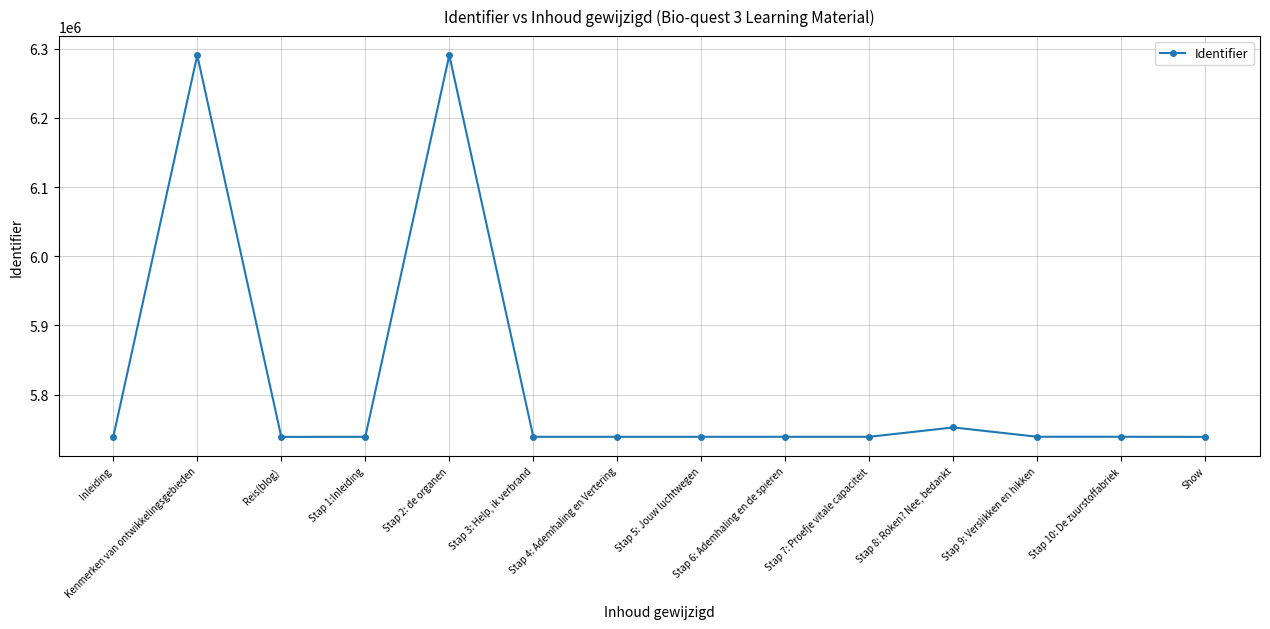

True or false: the data shows 2130427 at Show.

False